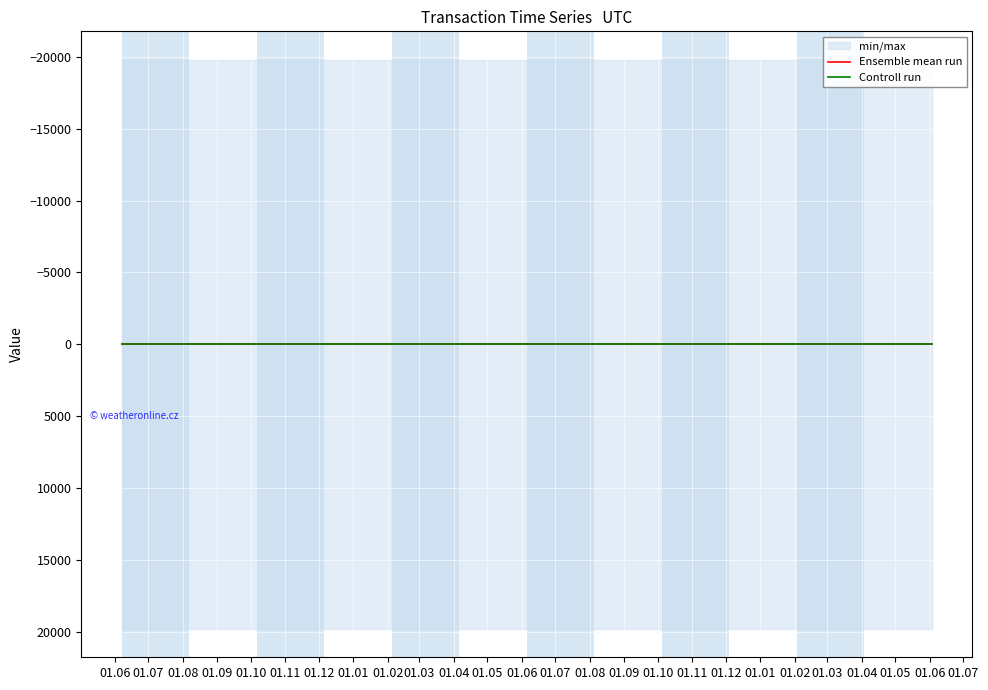

True or false: Ensemble mean run and Controll run cross at least once.

False